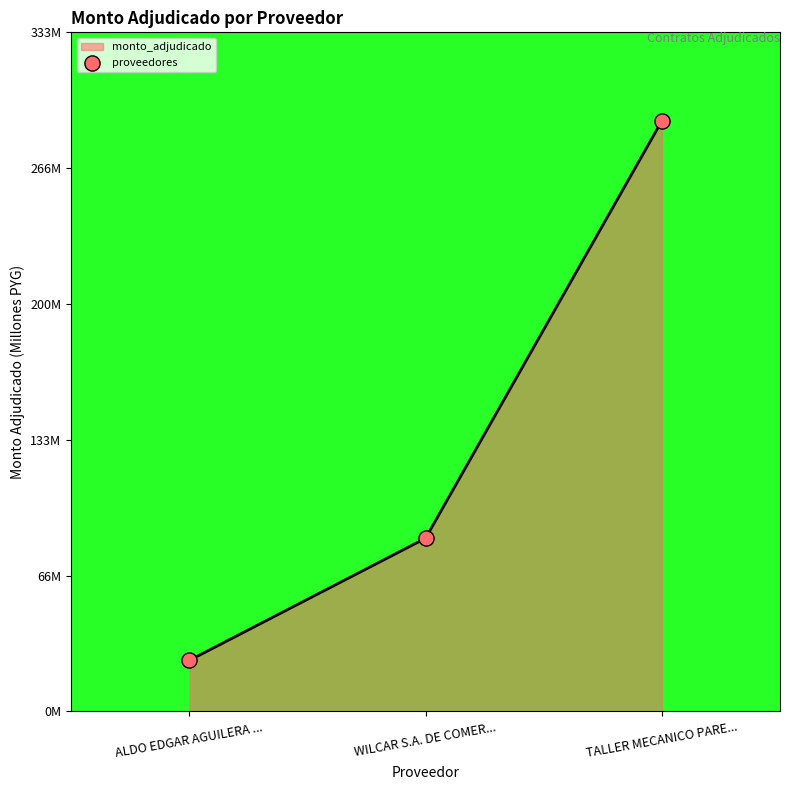

What is the ratio of the value at WILCAR S.A. DE COMER... to the value at ALDO EDGAR AGUILERA ...?

3.4